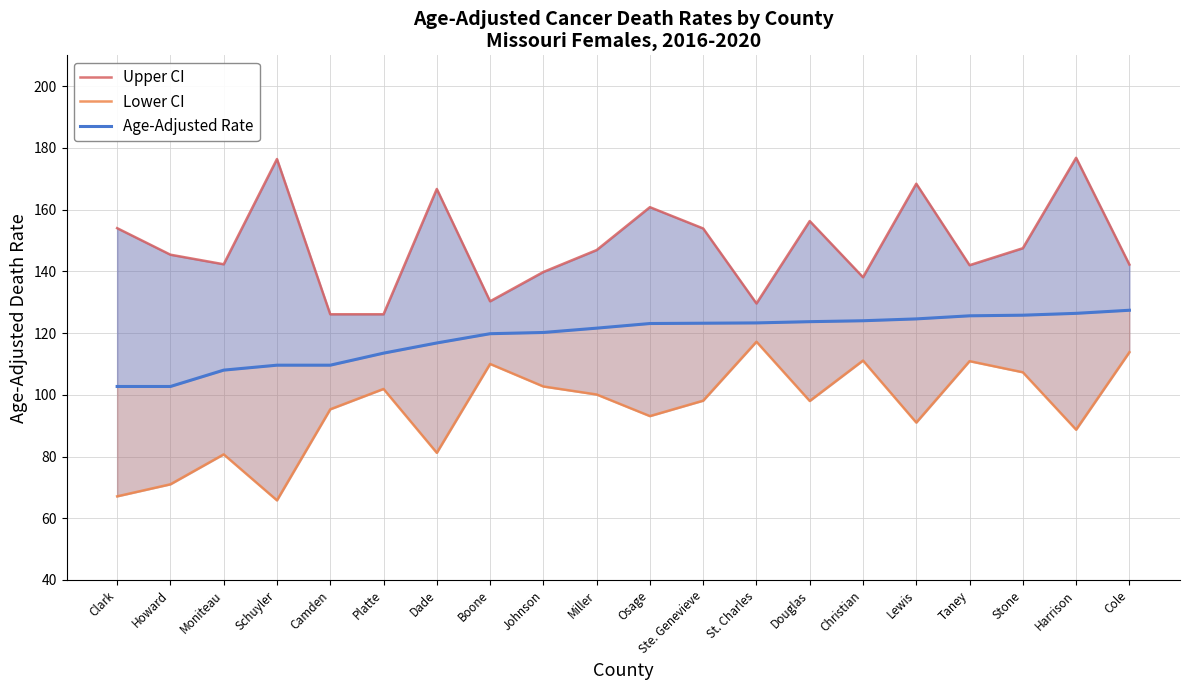

Reading left to right, transcribe all the data shown in this chart.

Upper CI: 154.0	145.4	142.3	176.4	126.1	126.1	166.7	130.3	139.8	146.9	160.8	153.9	129.6	156.3	138.1	168.4	142.0	147.5	176.8	142.2
Lower CI: 67.1	71.0	80.7	65.8	95.3	101.9	81.2	110.0	102.7	100.1	93.1	98.1	117.2	98.0	111.1	91.0	110.9	107.3	88.7	113.8
Age-Adjusted Rate: 102.7	102.7	108.0	109.6	109.6	113.5	116.8	119.8	120.2	121.6	123.1	123.2	123.3	123.7	124.0	124.6	125.6	125.8	126.4	127.4